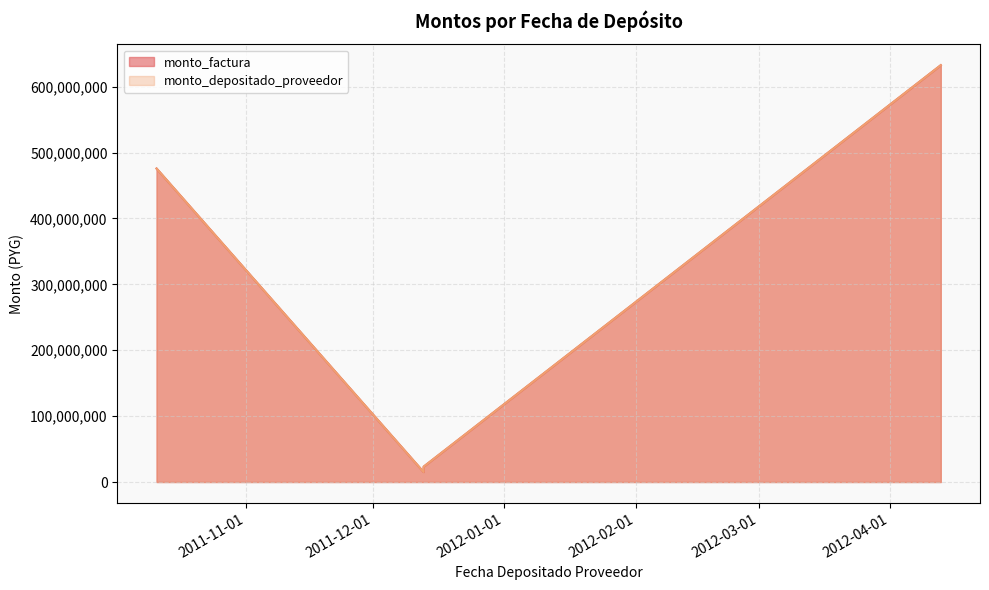

What is the maximum value shown in the chart?

632609810